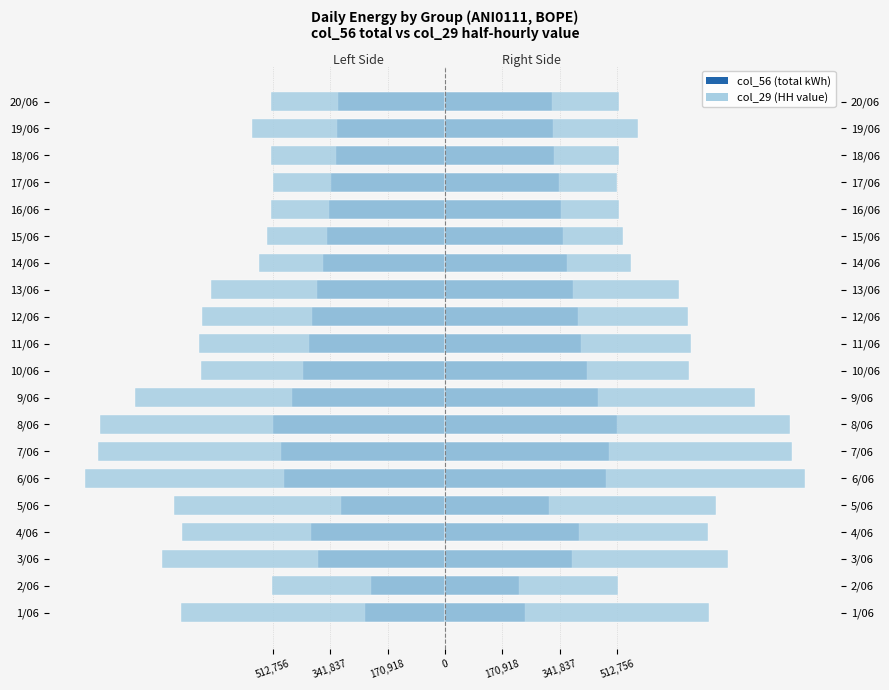

What value does the col_29 (HH val) series have at 18/06?

-518.3